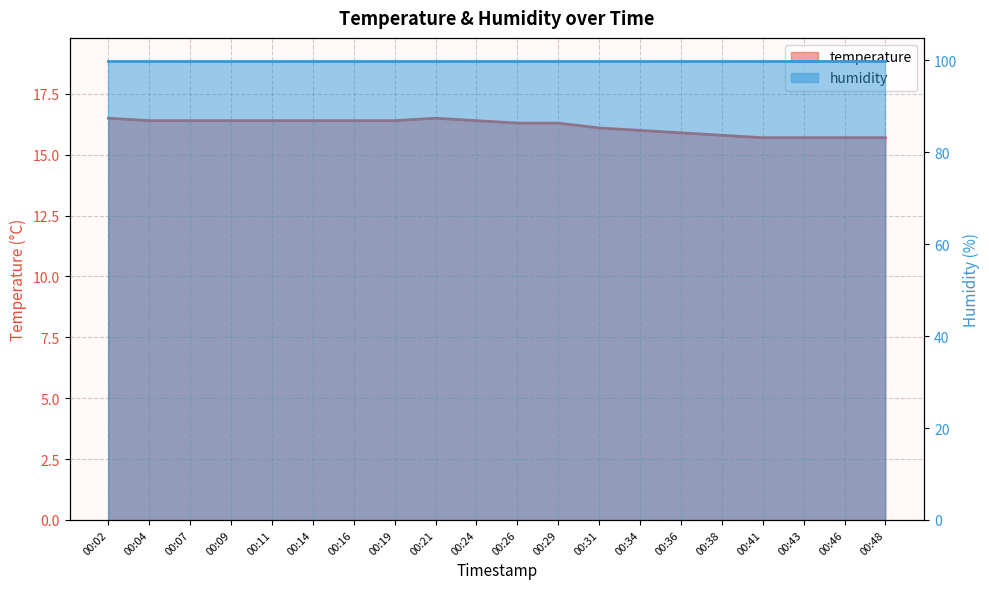

Approximately how many times larger is the value at 00:04 compared to 00:29?

1.0